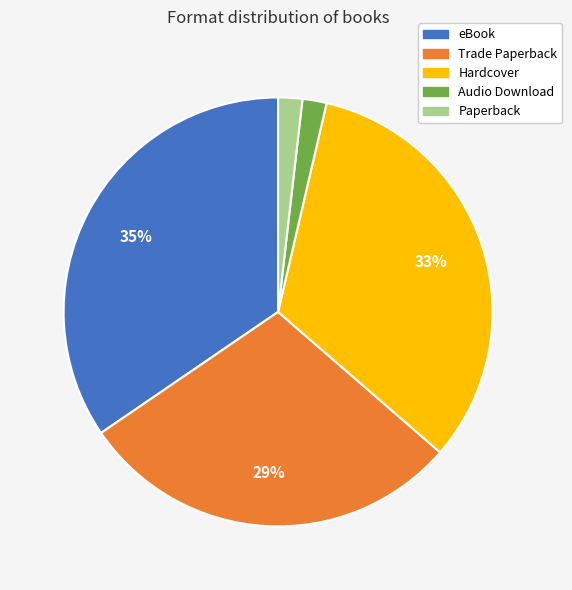

Between eBook and Paperback, which is larger?

eBook